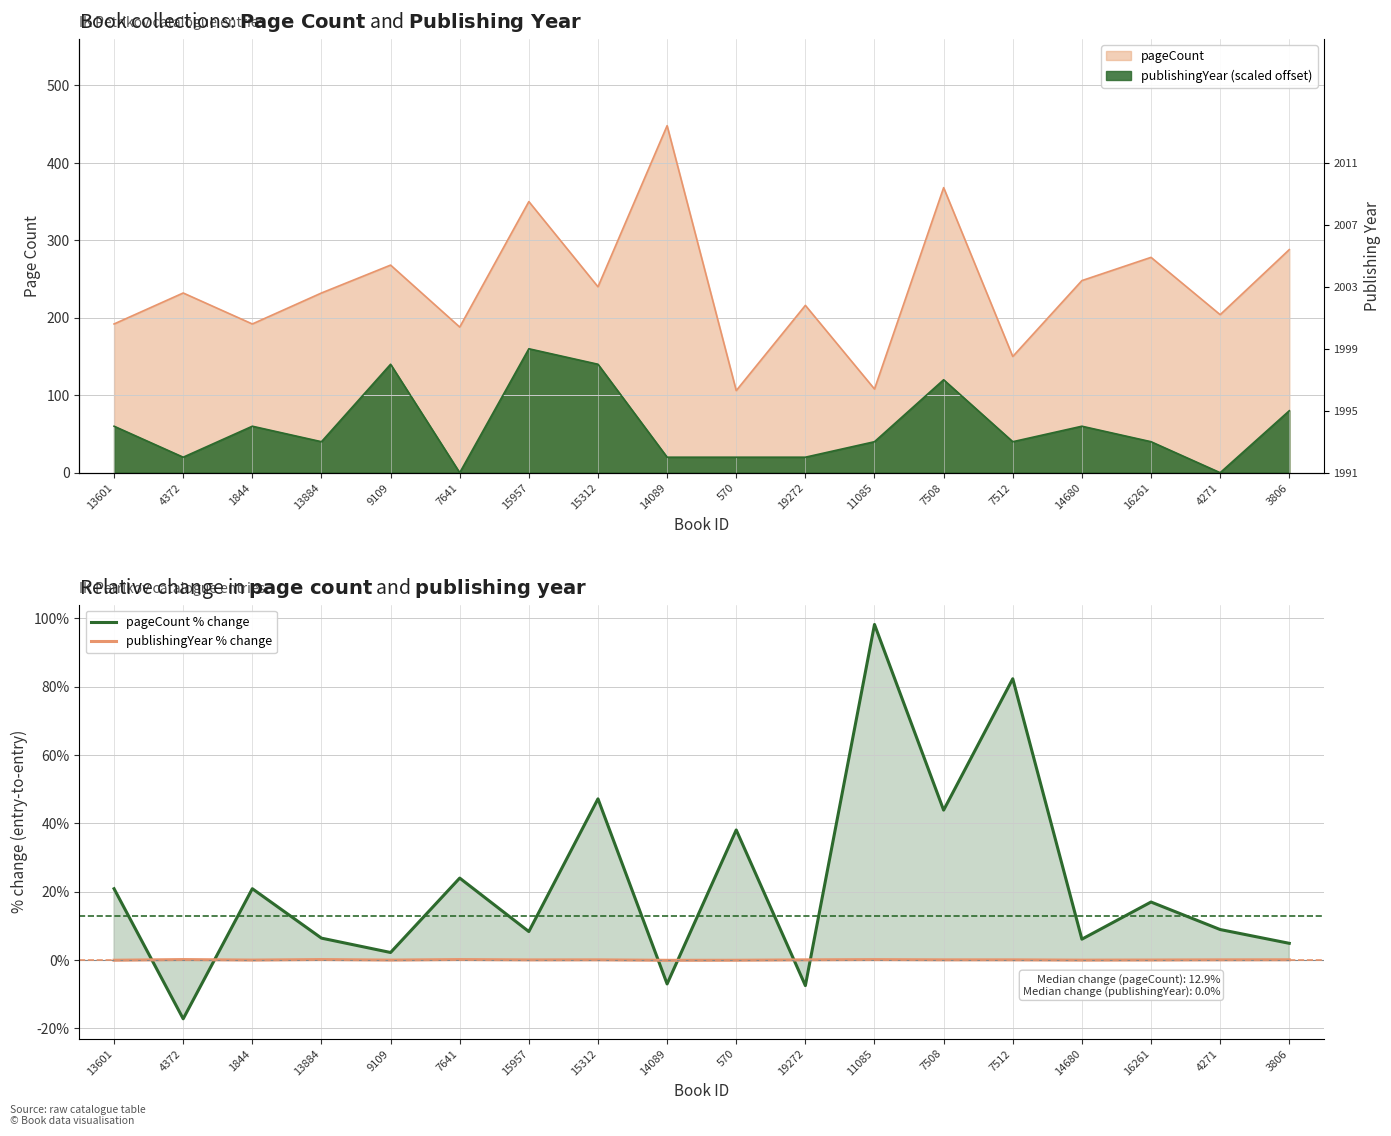

Reading right to left, transcribe all the data shown in this chart.

pageCount % change: 4.9	8.9	16.9	6.1	82.3	43.8	98.2	-7.5	38.0	-7.0	47.1	8.3	23.9	2.2	6.4	20.8	-17.2	20.8
publishingYear % change: 0.0	0.0	-0.0	-0.1	0.0	0.0	0.1	0.0	-0.1	-0.1	0.0	0.0	0.1	-0.0	0.1	-0.1	0.1	-0.1